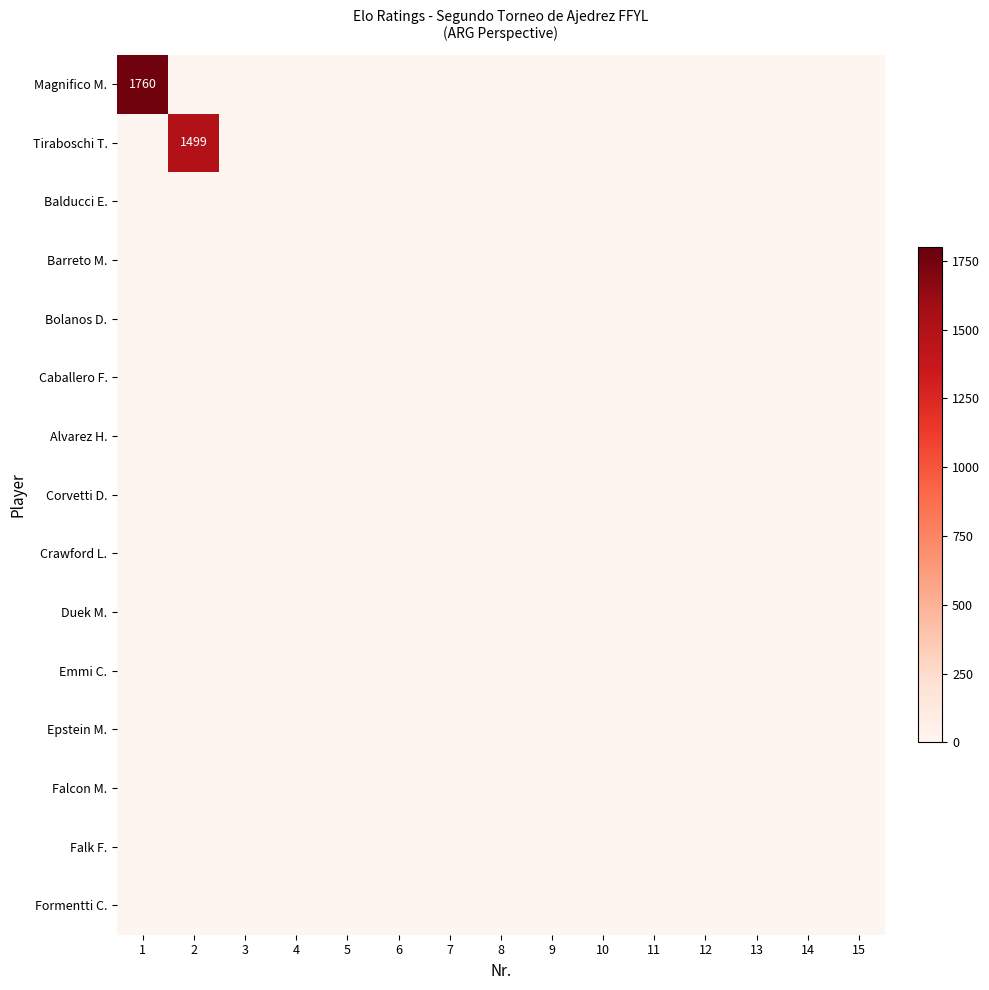

At which category is the sum across all series the highest?

1